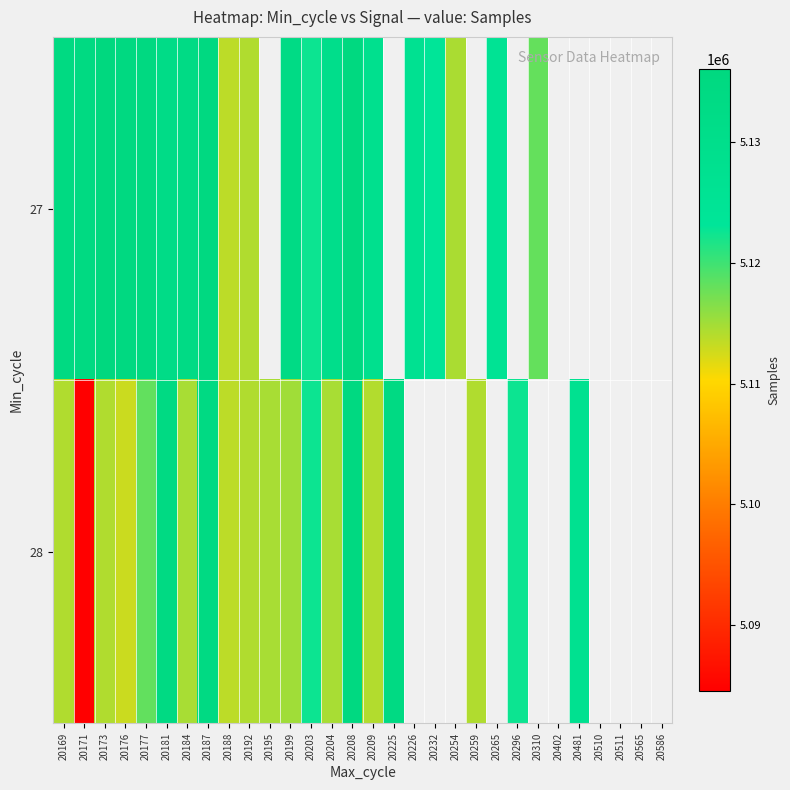

What is the difference between the maximum and minimum values in the 27 series?

22344.0